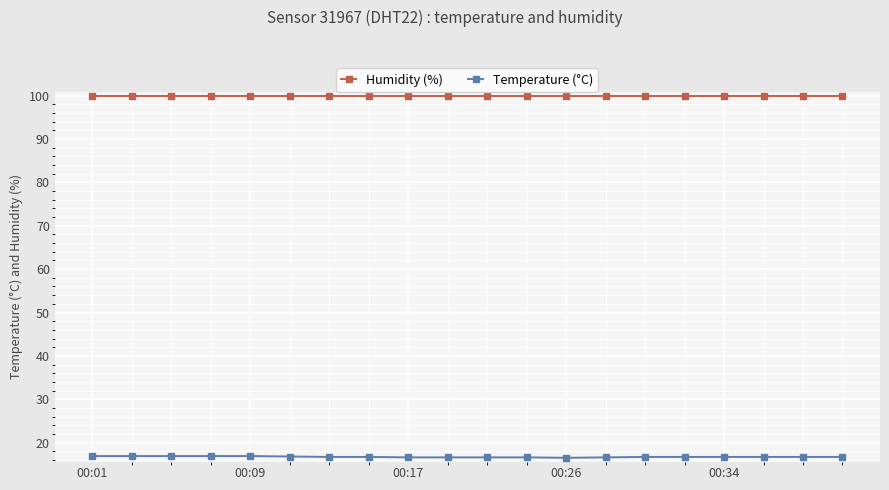

Rank the series by their maximum value, from highest to lowest.

Humidity (%), Temperature (°C)